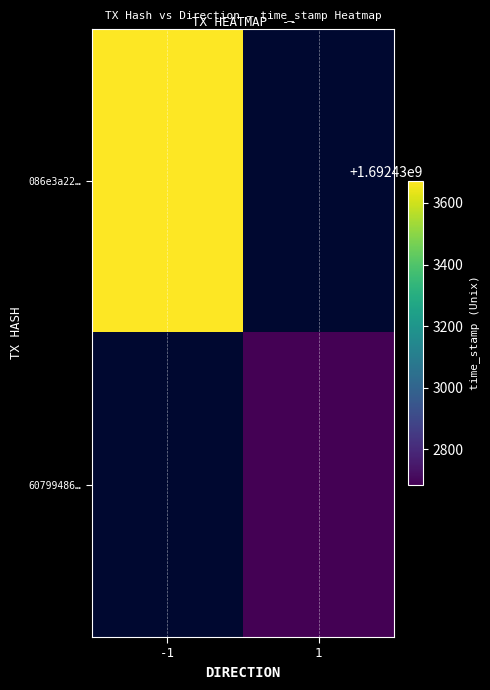

What is the highest value of the 607994866ebad2200ee3bb044cbf0919ba56920 series?

1692432683